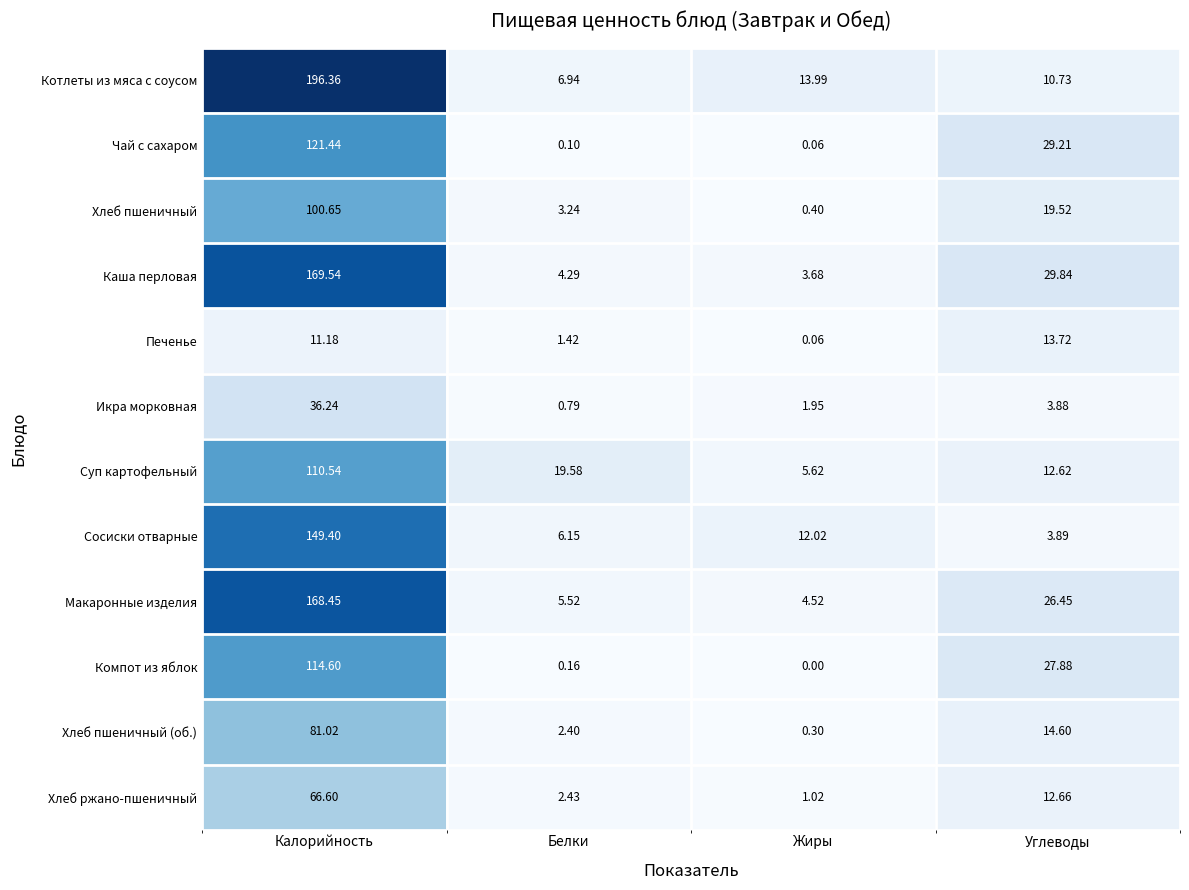

At how many categories does at least one series exceed 74?

1